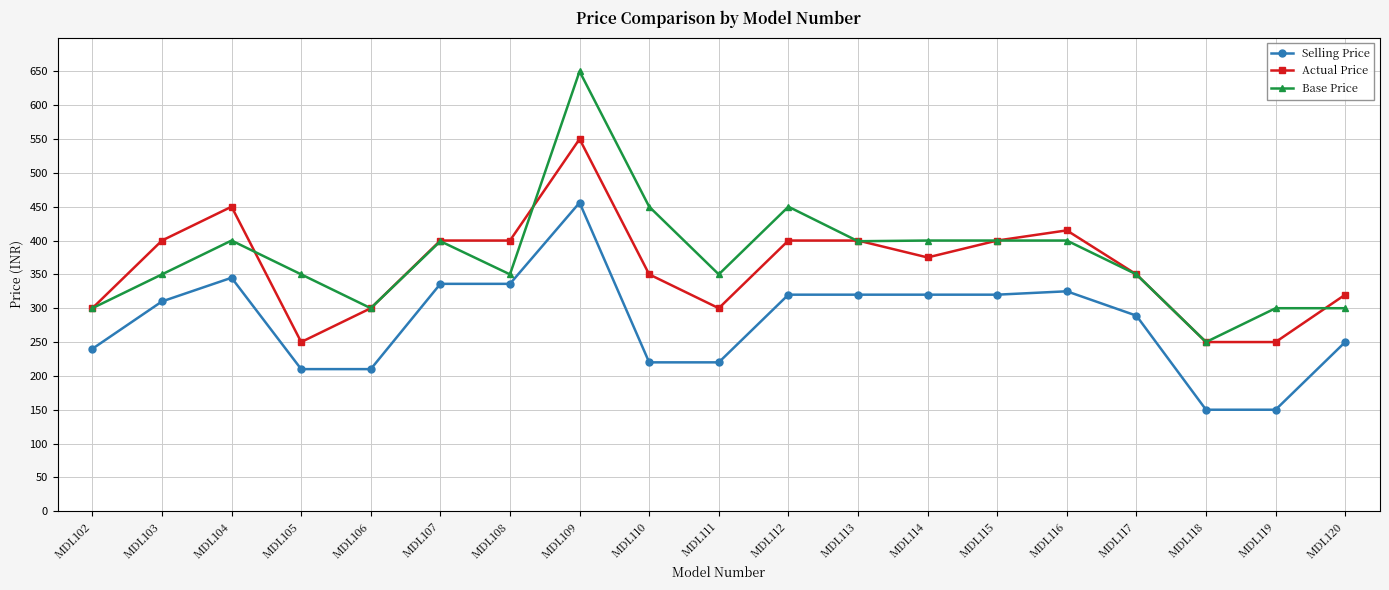

What are all the series names shown in the legend?

Selling Price, Actual Price, Base Price